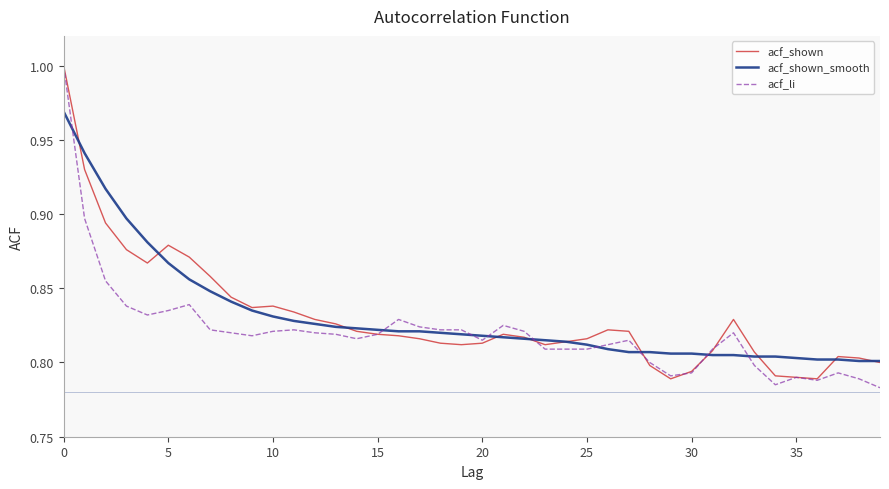

Does the chart display data point markers on the line(s)?

No